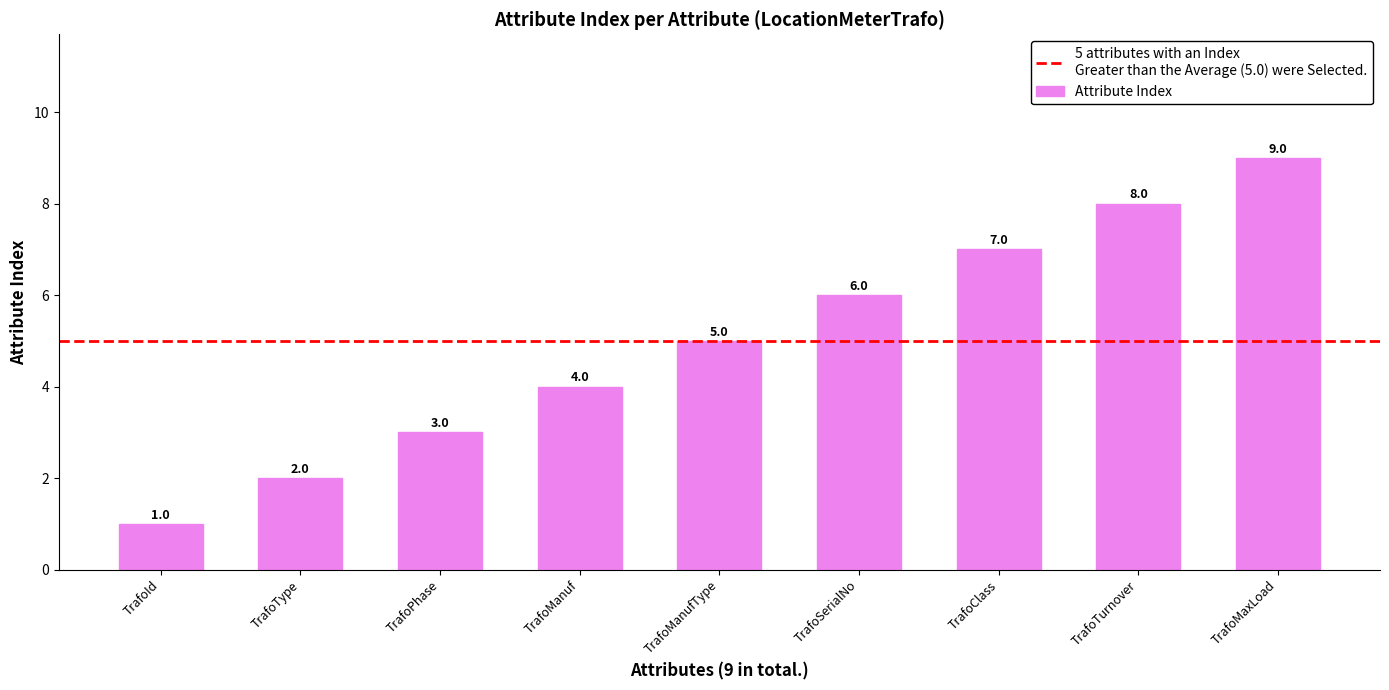

Read the value at TrafoTurnover.

8